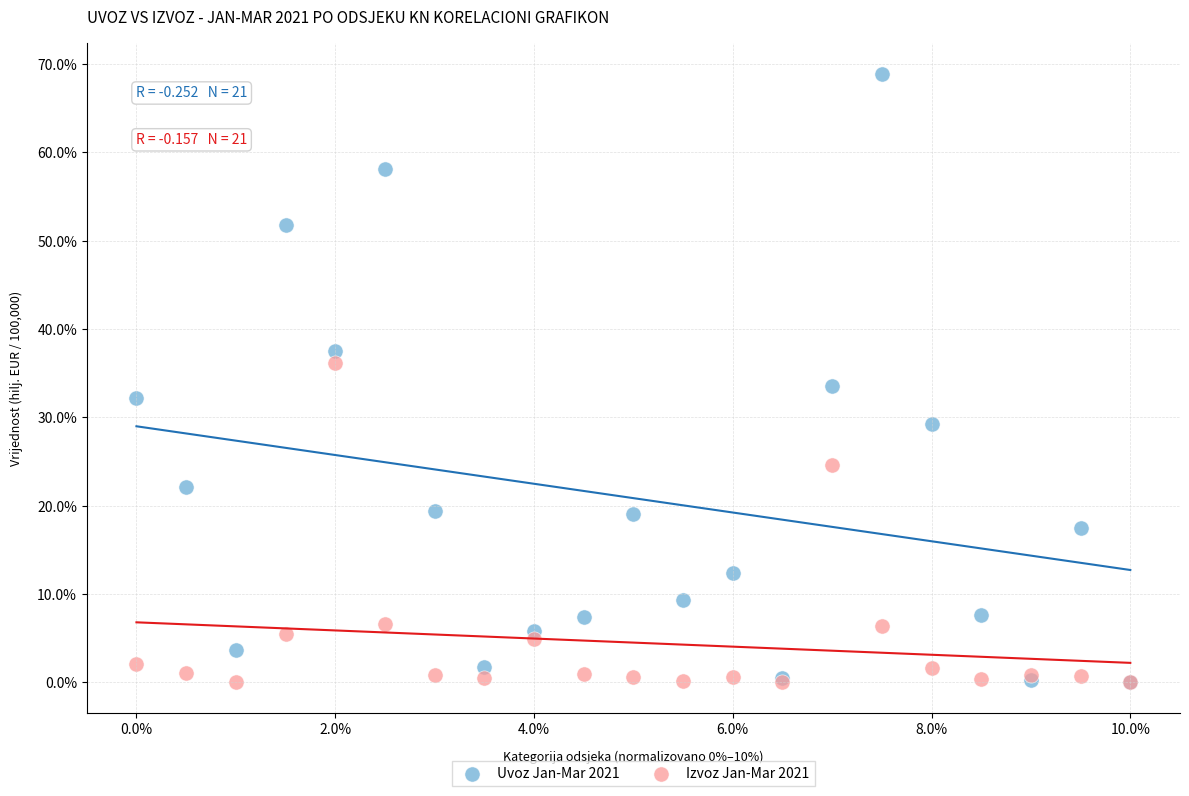

What are all the series names shown in the legend?

Uvoz Jan-Mar 2021, Izvoz Jan-Mar 2021